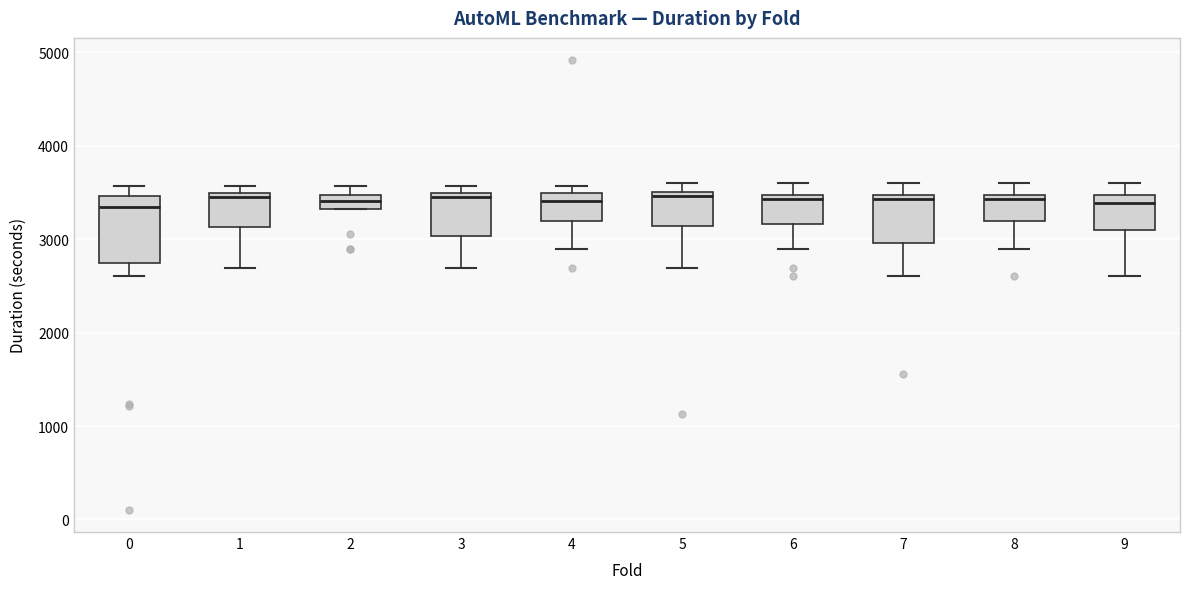

Where does the median line of the box at x = 9 sit on the y-axis? The values are not printed on the chart, so give them approximately, as read against the axis.

3400